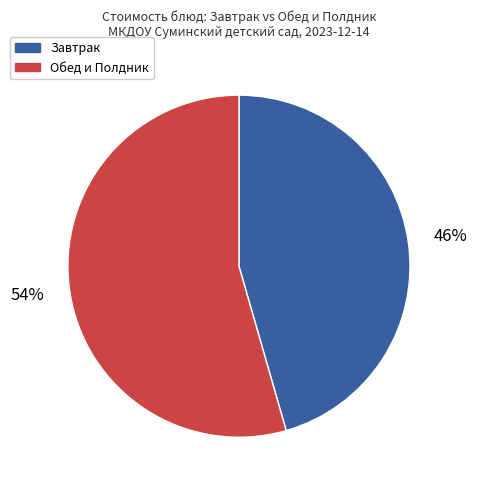

To the nearest percent, what is the average slice percentage?

50%